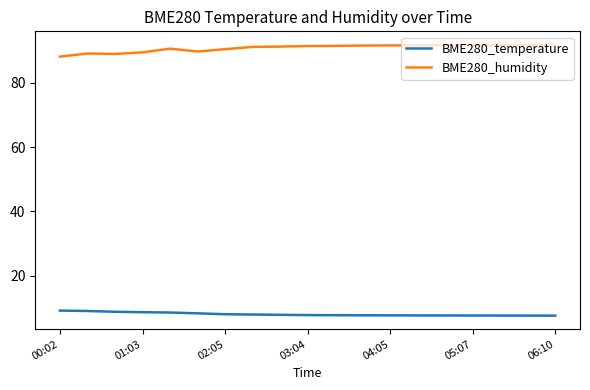

What are all the series names shown in the legend?

BME280_temperature, BME280_humidity